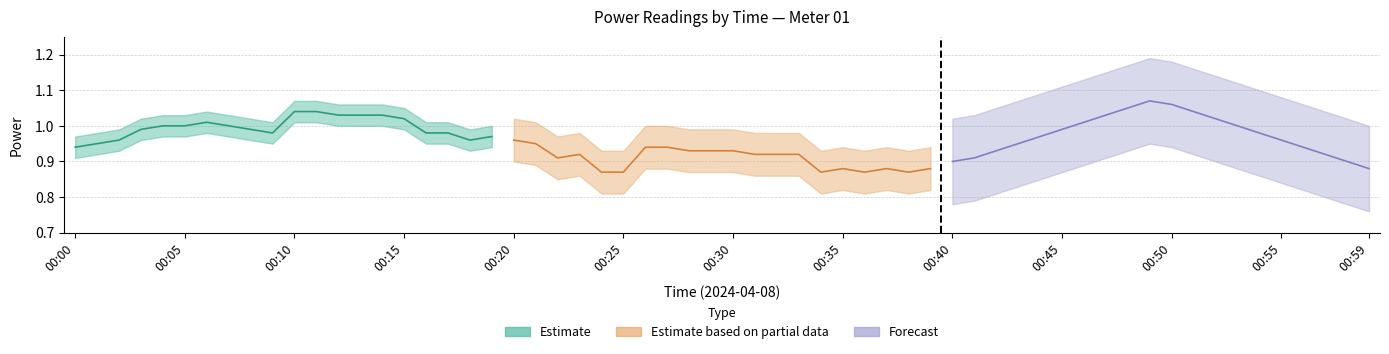

Is it true that Forecast equals 1.4 at 00:15?

False